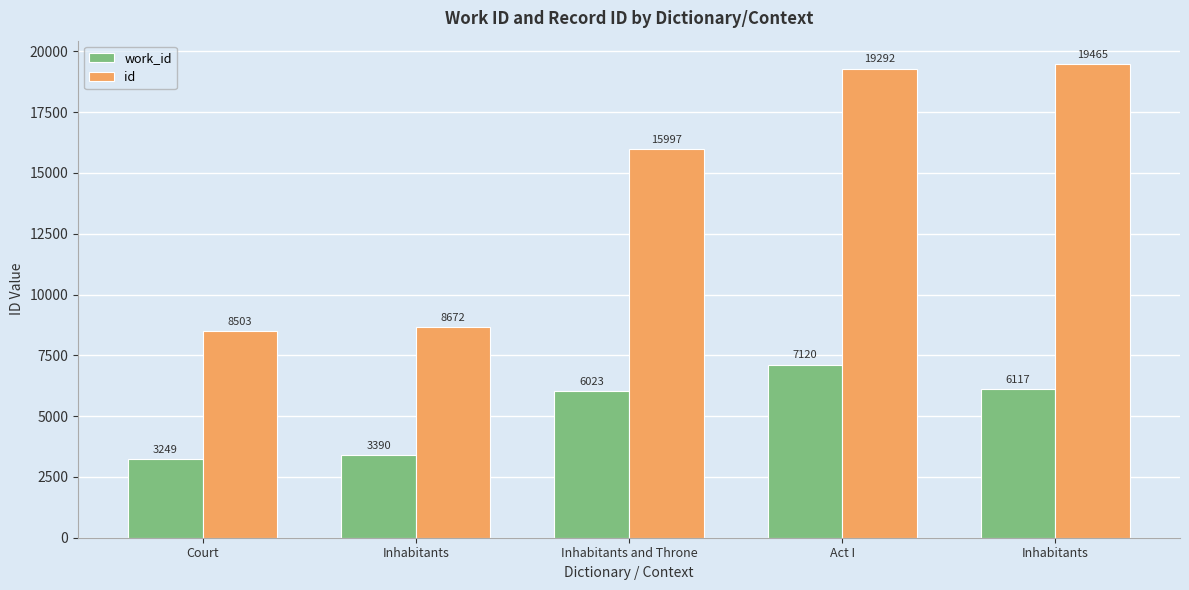

List the series in order of their peak value, highest first.

id, work_id